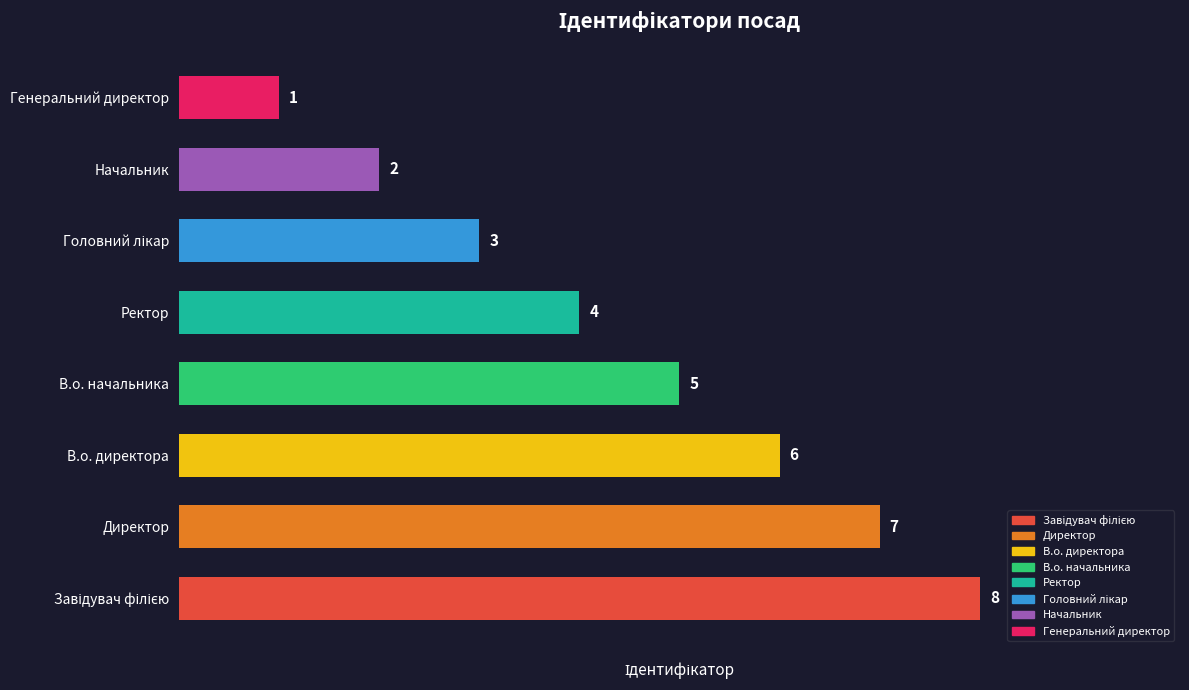

Approximately how many times larger is the value at Ректор compared to В.о. начальника?

0.8